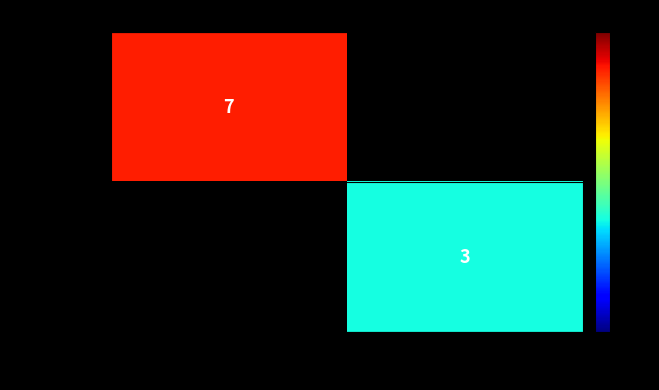

Is the value of 5316f3ec… at -1 (out) greater than the value of e565080c… at 1 (in)?

Yes